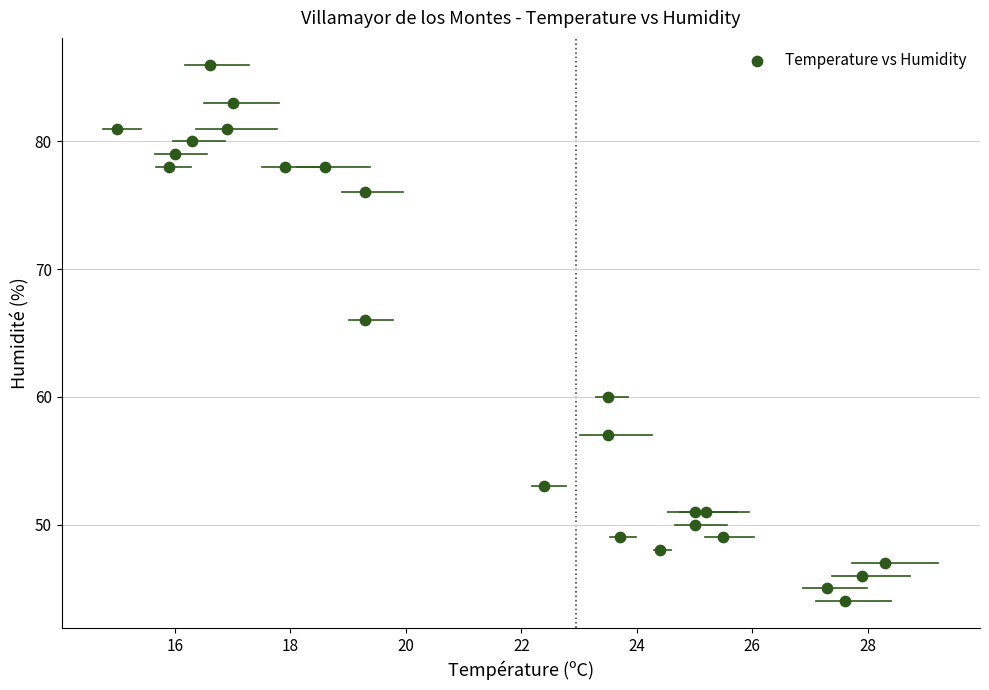

What is the range of Y values (max minus min)?

42